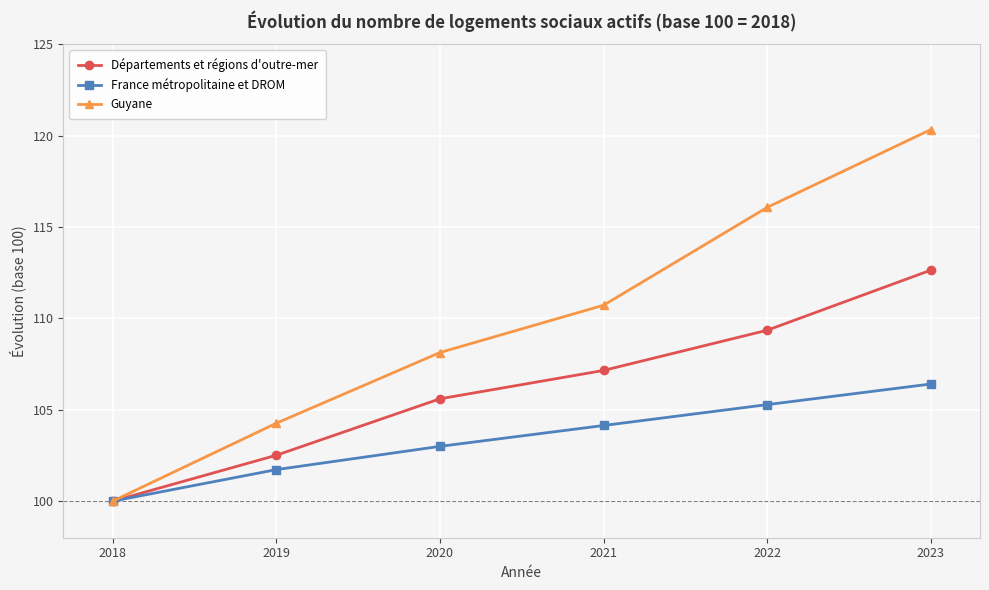

The value of France métropolitaine et DROM at 2022 is 105.3. True or false?

True